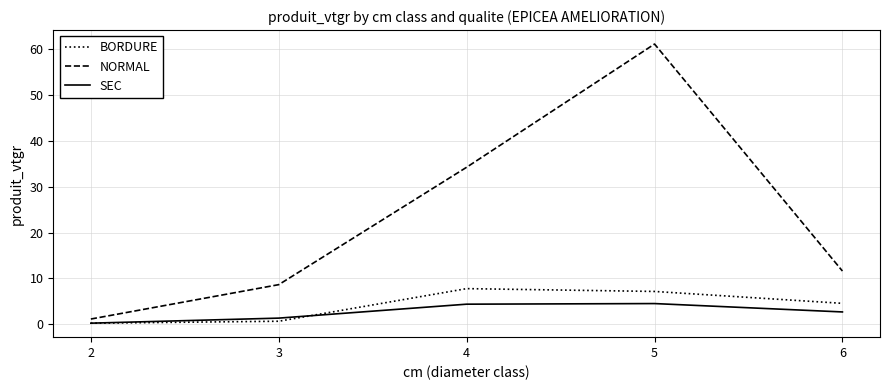

What is the total value across all series at 2?

1.6